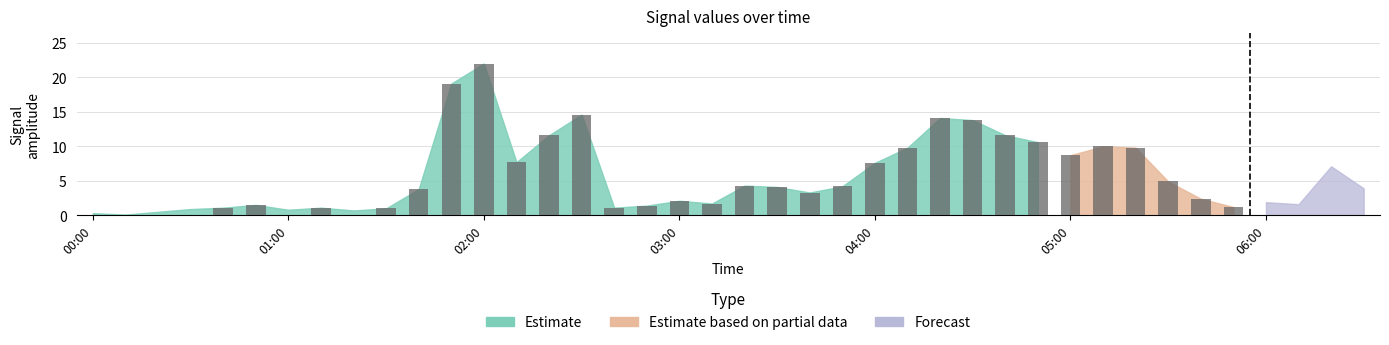

What is the value of the 14th bar from the left?

1.7